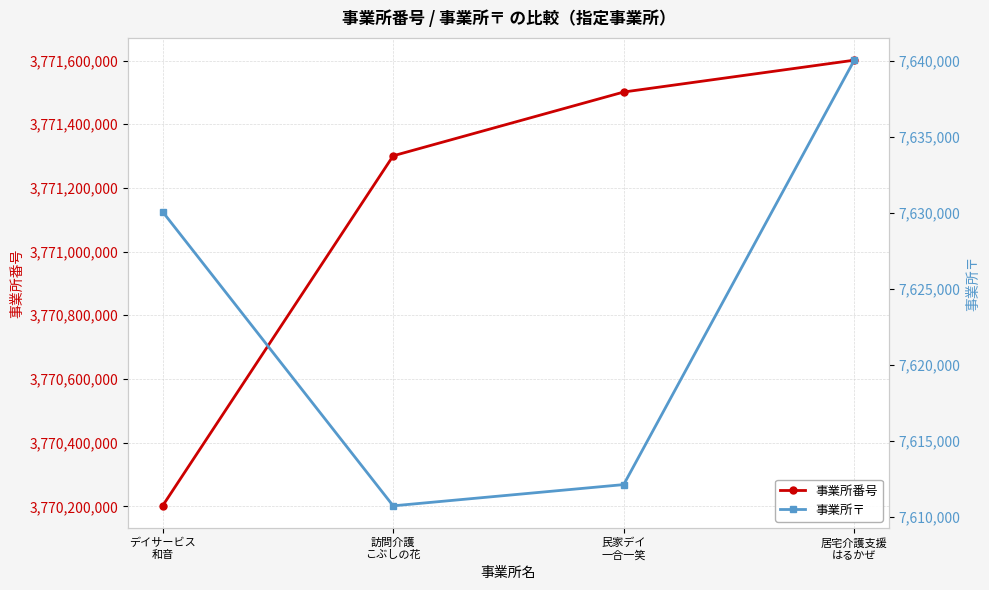

Rank the categories by 事業所番号 value from lowest to highest.

デイサービス
和音, 訪問介護
こぶしの花, 民家デイ
一合一笑, 居宅介護支援
はるかぜ